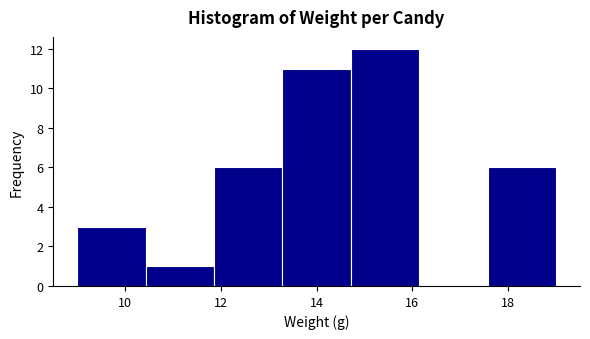

How tall is the bar that spans 9.0 to 10.4 on the x-axis? Neither the bar edges nor the heights are printed on the chart, so give them approximately, as read against the axes.

3